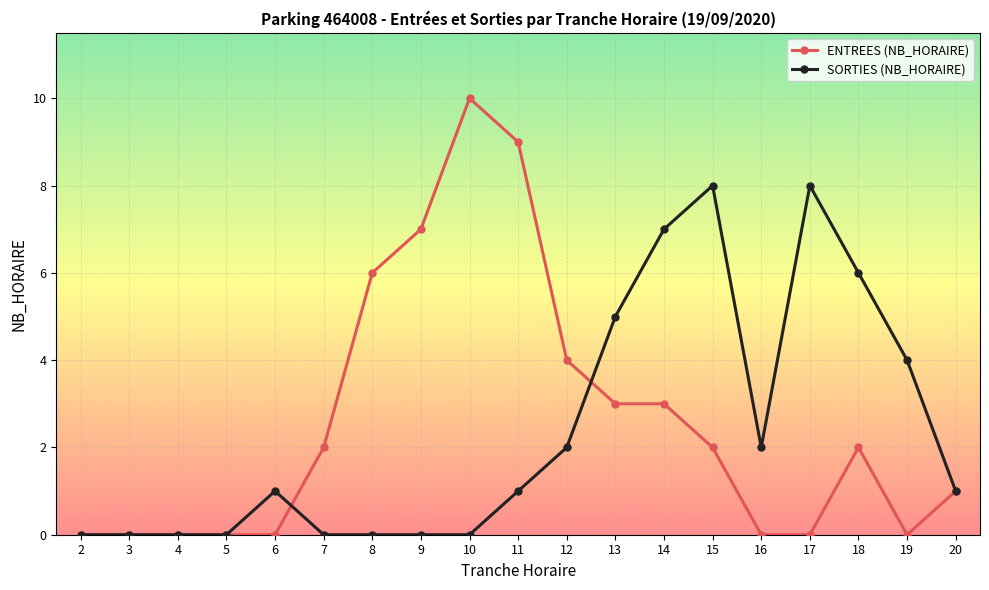

Is this an area chart (filled region under the line)?

No